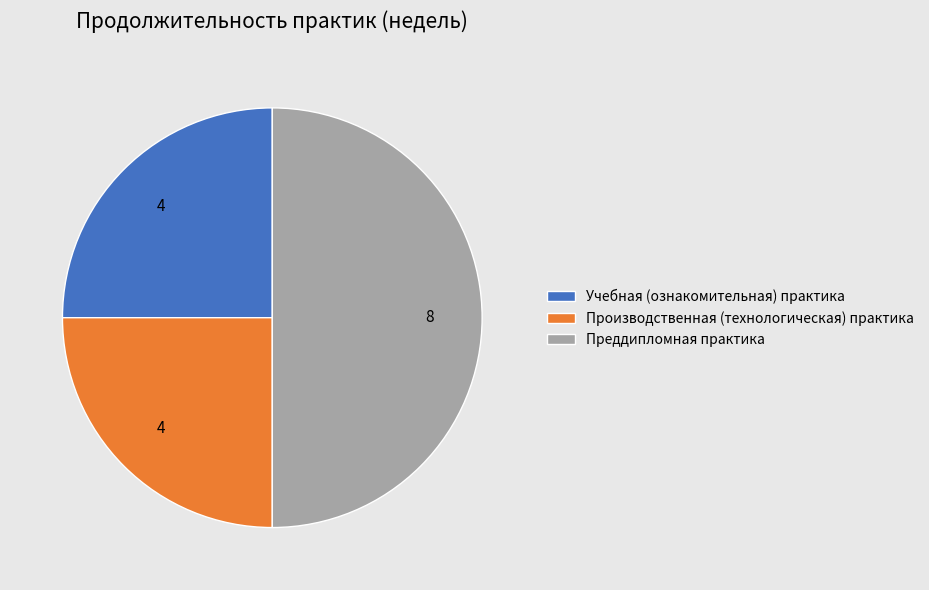

Does Производственная (технологическая) практика account for over 50% of the chart?

No